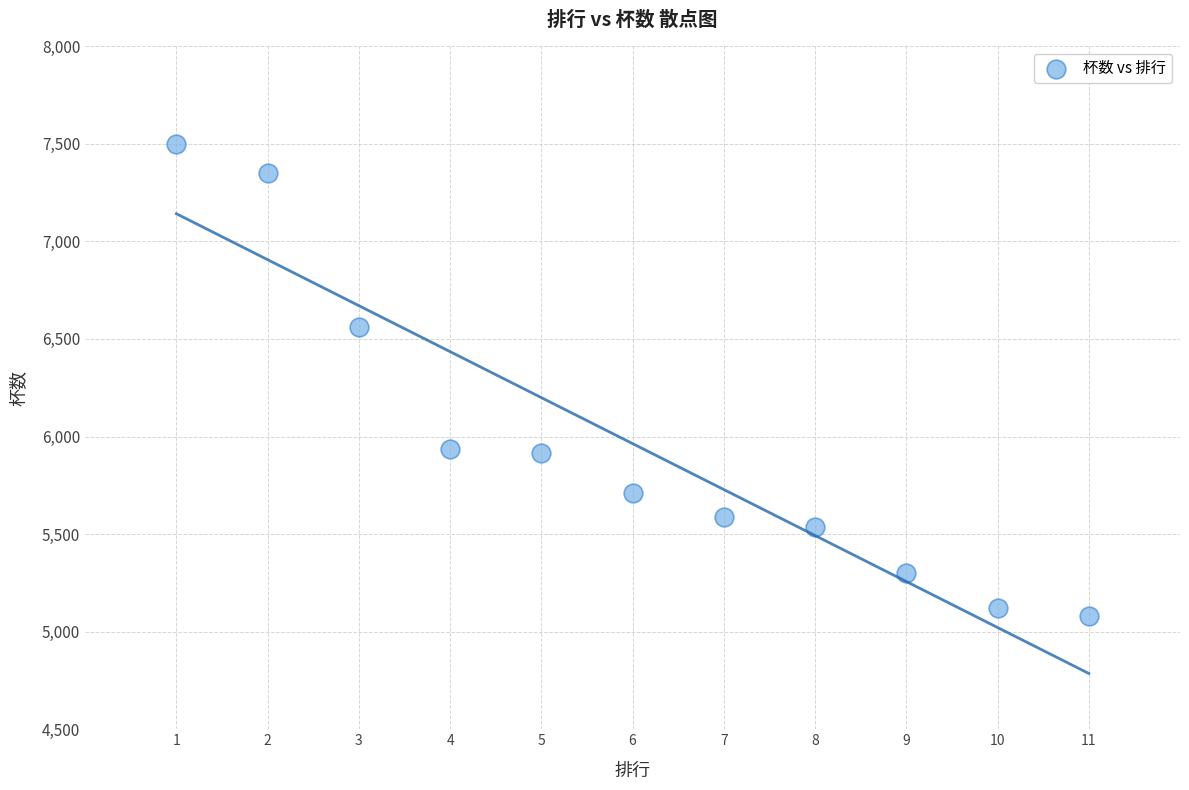

What is the average X value?

6